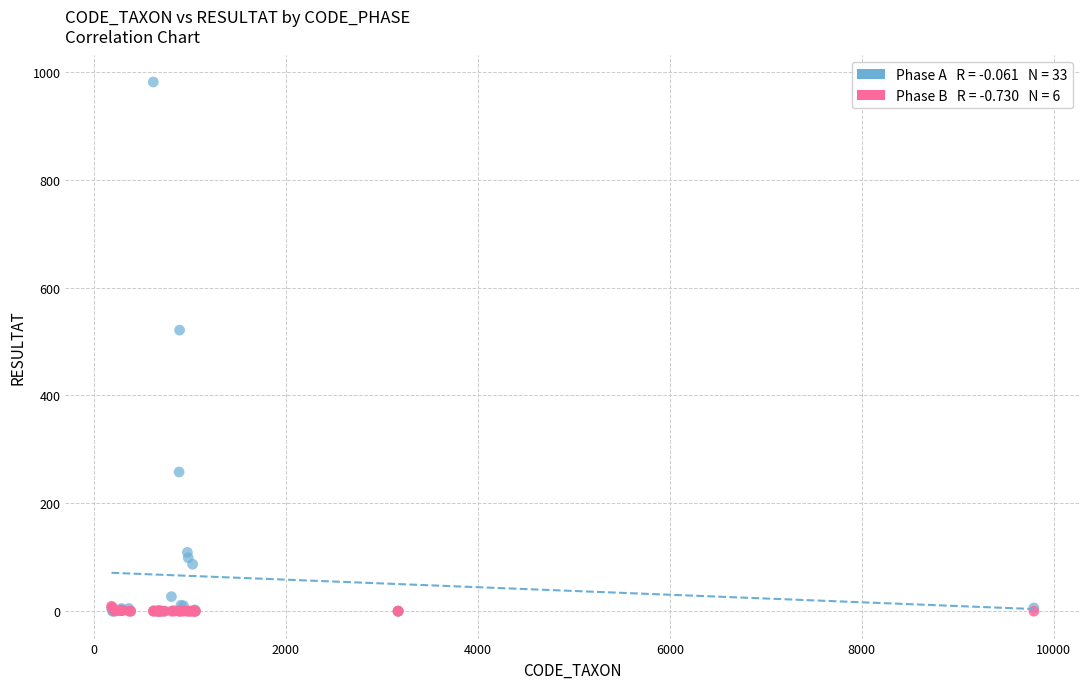

Across all series, what Y value is closest to 490?

521